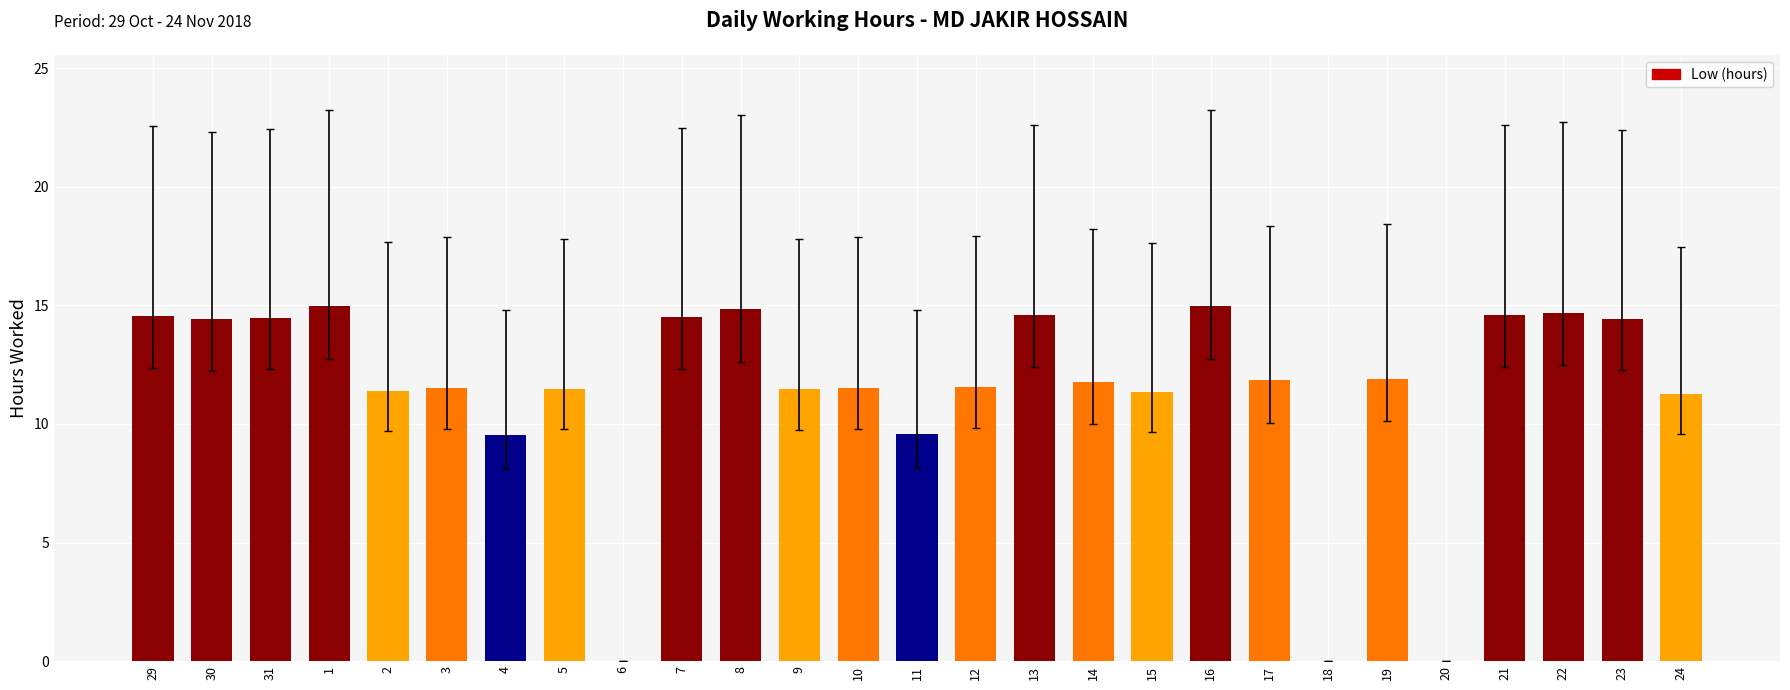

What is the maximum value shown in the chart?

15.0